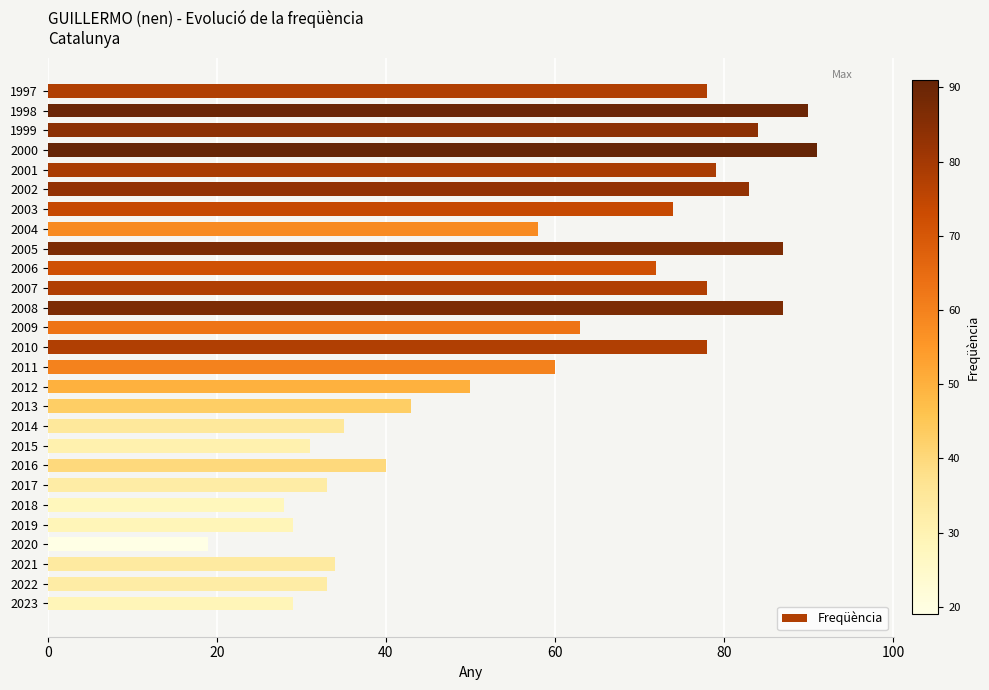

Reading bottom to top, list all the values displayed in this chart.

29	33	34	19	29	28	33	40	31	35	43	50	60	78	63	87	78	72	87	58	74	83	79	91	84	90	78